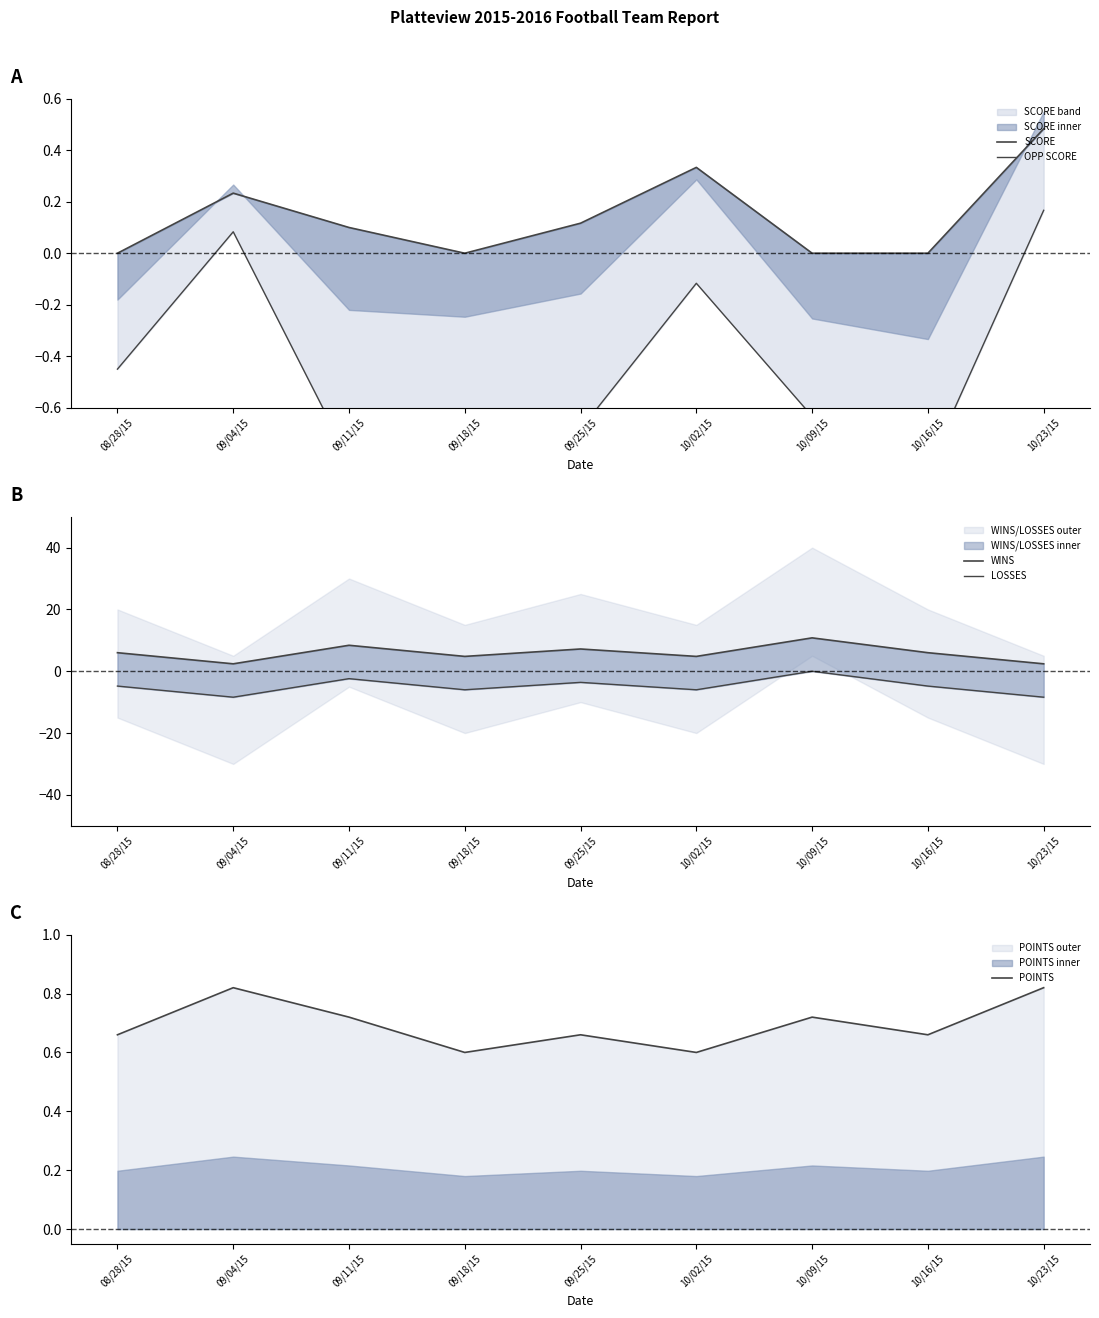

At which category is the sum across all series the highest?

10/09/15